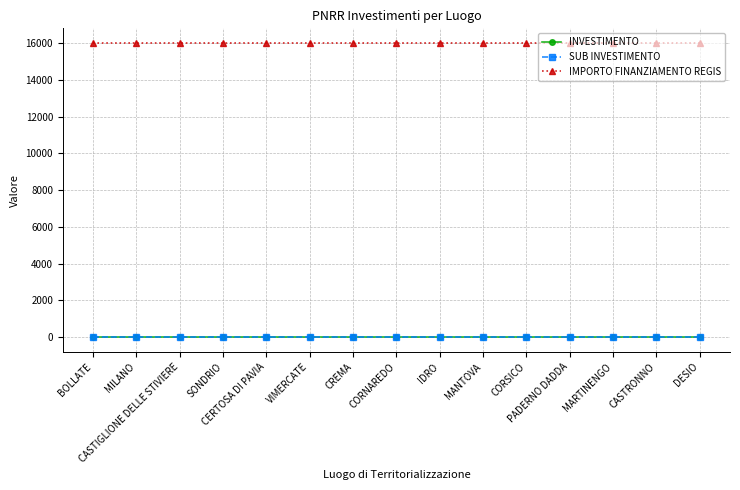

Reading right to left, list all the values displayed in this chart.

INVESTIMENTO: 3.2	3.2	3.2	3.2	3.2	3.2	3.2	3.2	3.2	3.2	3.2	3.2	3.2	3.2	3.2
SUB INVESTIMENTO: 3.2	3.2	3.2	3.2	3.2	3.2	3.2	3.2	3.2	3.2	3.2	3.2	3.2	3.2	3.2
IMPORTO FINANZIAMENTO REGIS: 16000.0	16000.0	16000.0	16000.0	16000.0	16000.0	16000.0	16000.0	16000.0	16000.0	16000.0	16000.0	16000.0	16000.0	16000.0